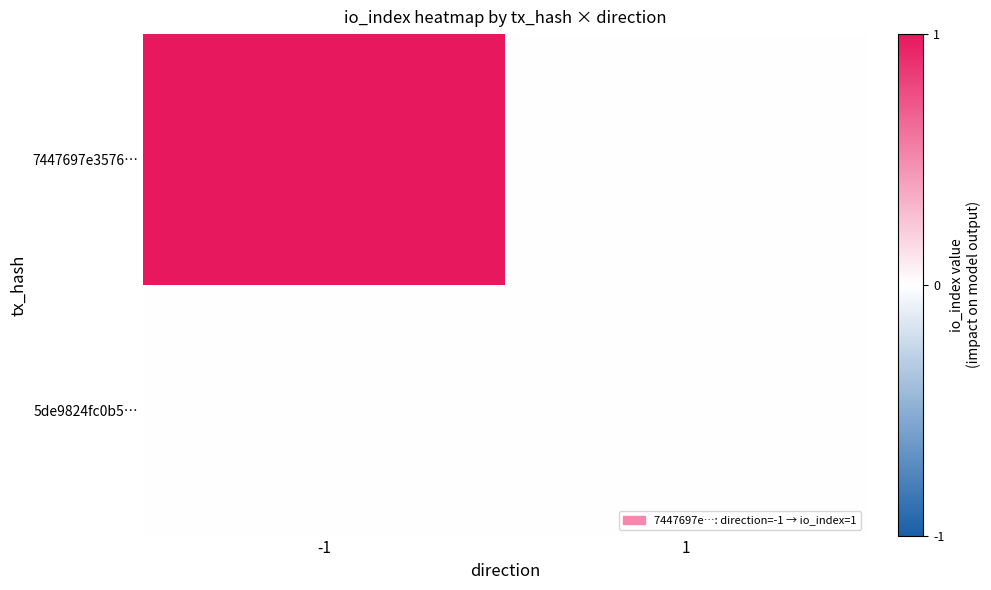

Which has a higher value, -1 or 1?

-1